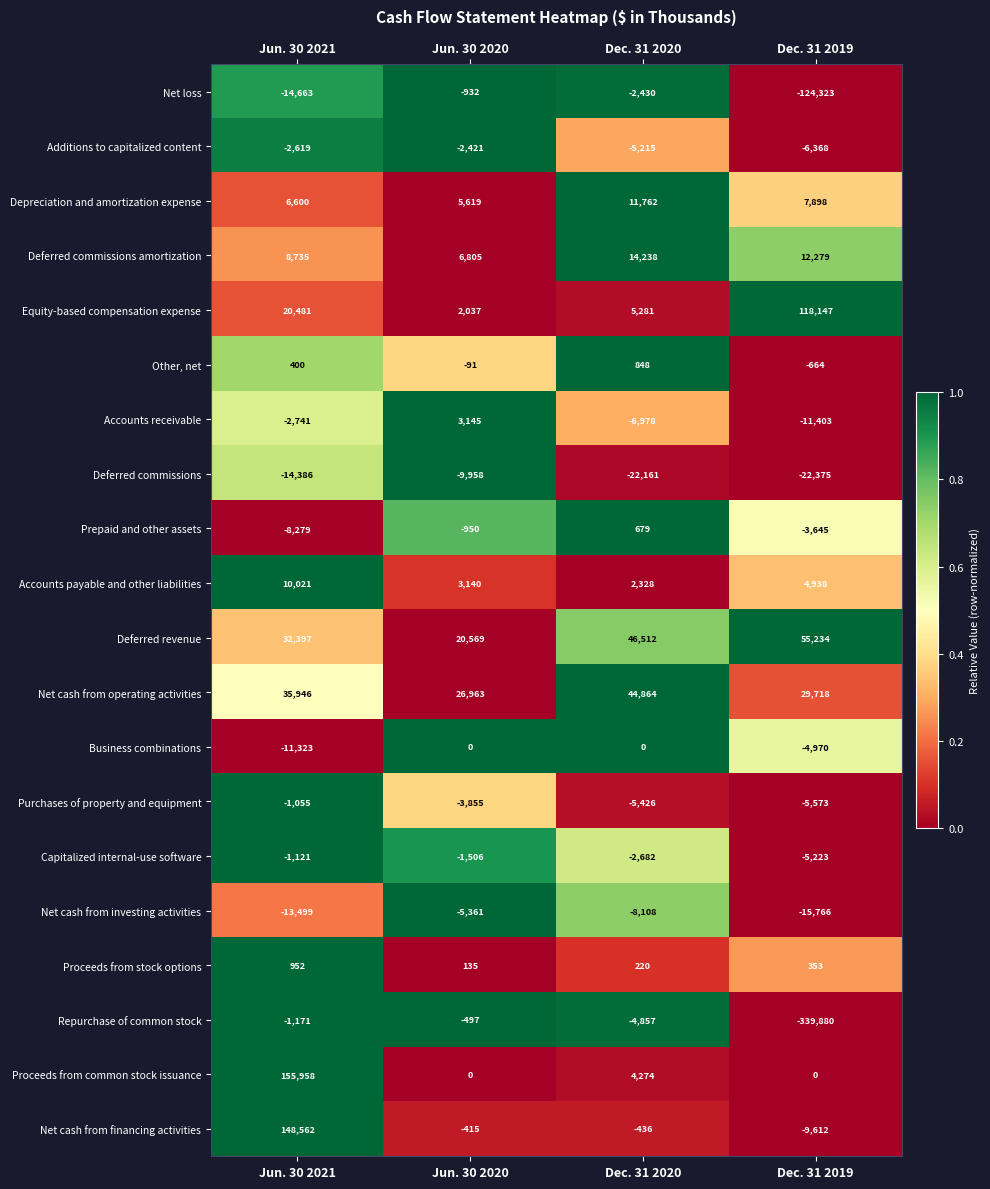

Which series has the largest total across all categories?

Proceeds from common stock issuance